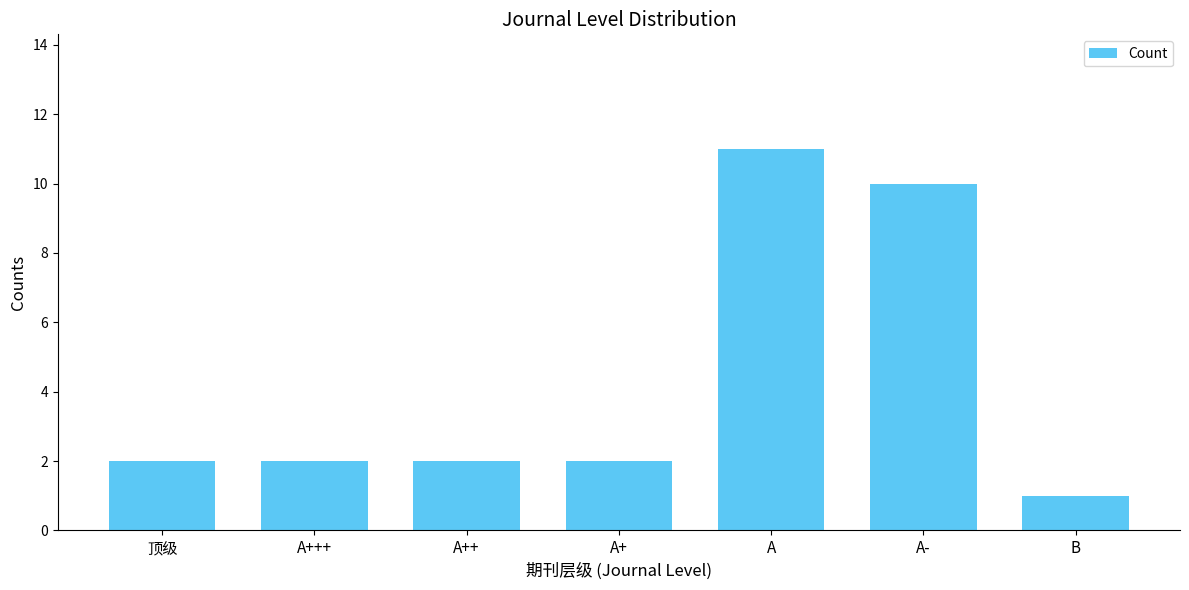

What is the label of the 2nd bar from the right?

A-